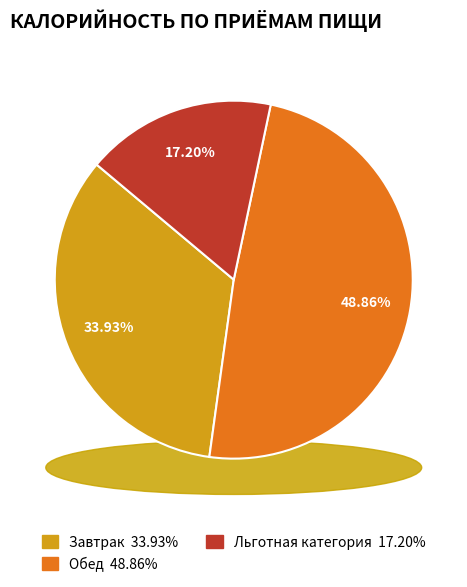

To the nearest percent, what is the combined percentage of Обед and Льготная категория?

66%